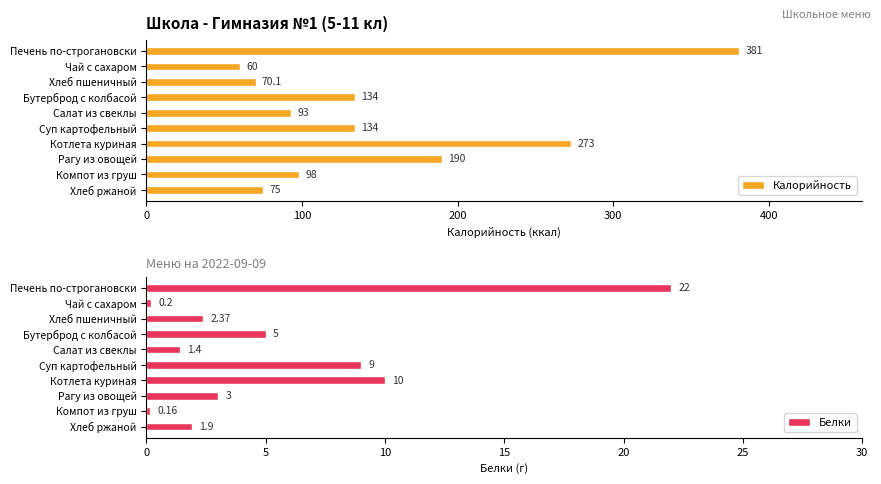

What is the difference between the second highest and minimum values in the Белки series?

9.8